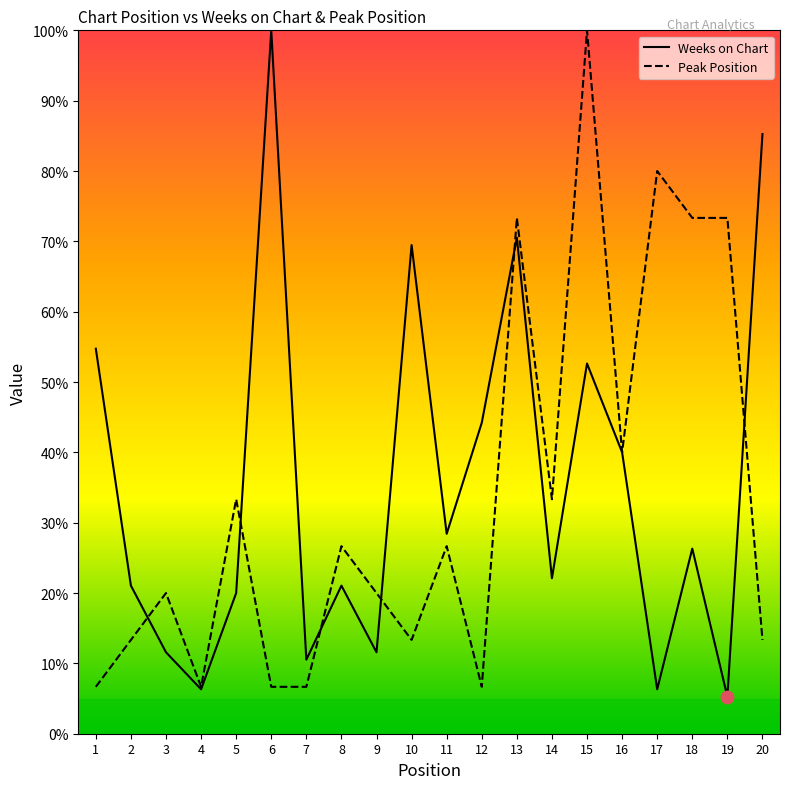

What are all the series names shown in the legend?

Weeks on Chart, Peak Position